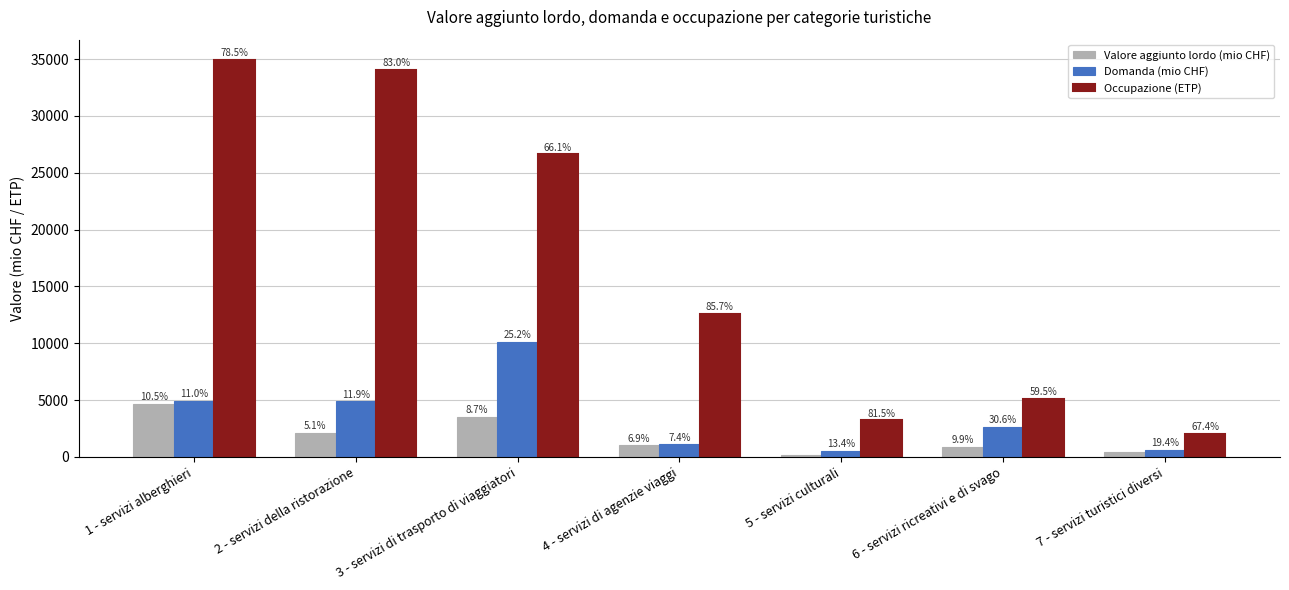

Is the value of Valore aggiunto lordo (mio CHF) at 1 - servizi alberghieri greater than the value of Domanda (mio CHF) at 1 - servizi alberghieri?

No